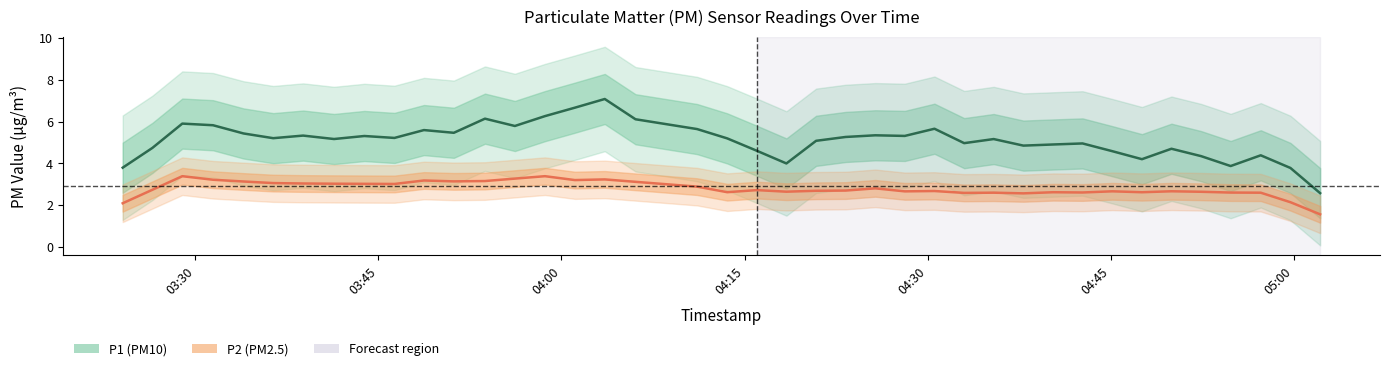

Rank the series at 2022-11-20T03:36:23 from highest to lowest value.

P1, P2